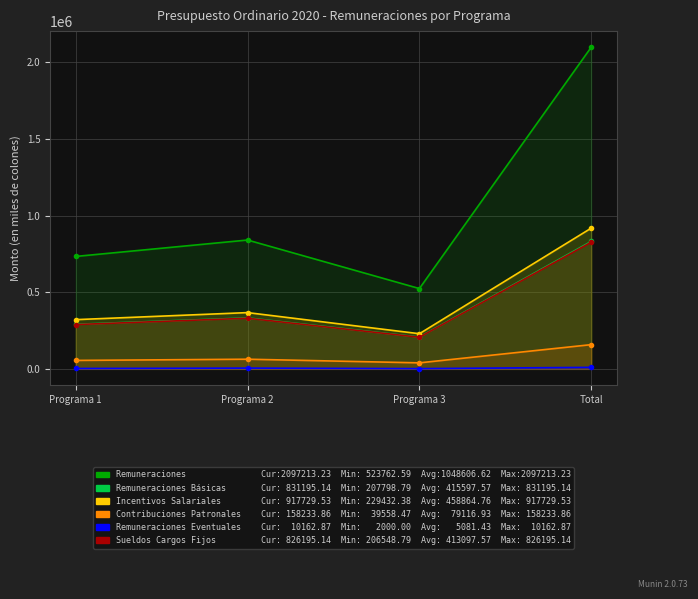

Between Programa 1 and Programa 2, which series saw the biggest shift?

Remuneraciones